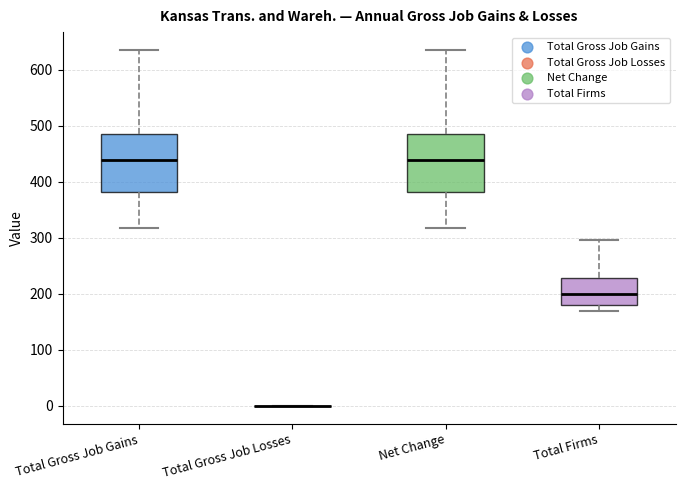

Reading left to right, read every box against the y-axis: the position of its median line, the range the box covers, and the ends of its whiskers. The values are not printed on the chart, so give them approximately, as read against the axis.

Total Gross Job Gains: median 440, box 380 to 490, whiskers 320 to 640
Total Gross Job Losses: box collapsed to a line at 0, whiskers 0 to 0
Net Change: median 440, box 380 to 490, whiskers 320 to 640
Total Firms: median 200, box 180 to 230, whiskers 170 to 300